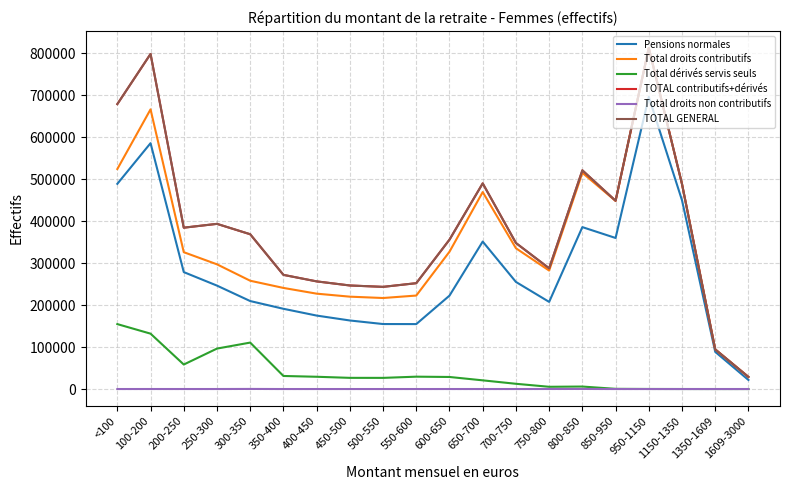

True or false: Total dérivés servis seuls and TOTAL contributifs+dérivés cross at least once.

False